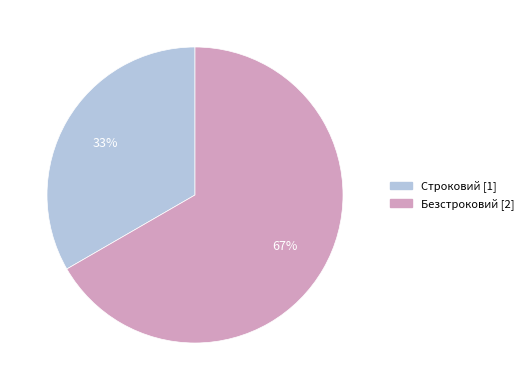

To the nearest percent, what percentage of the pie is Безстроковий?

67%